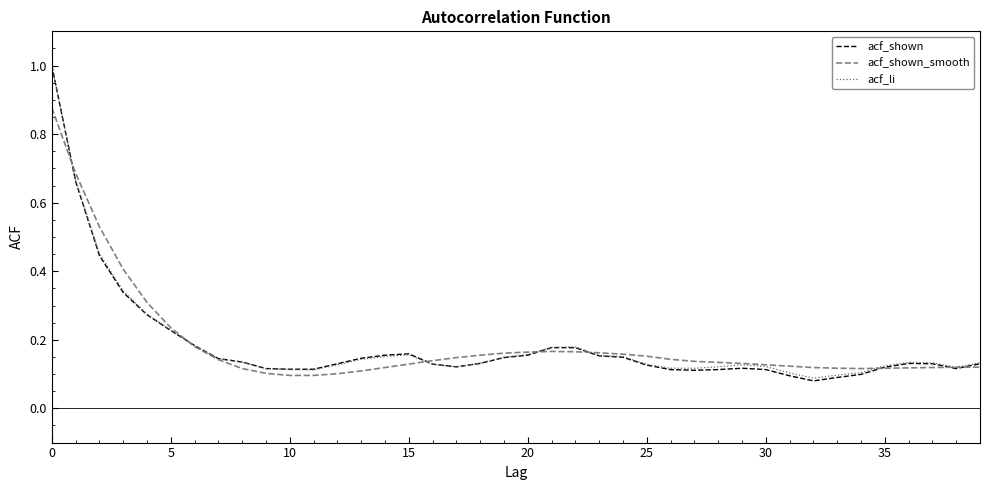

Which series has the largest range (max minus min)?

acf_shown